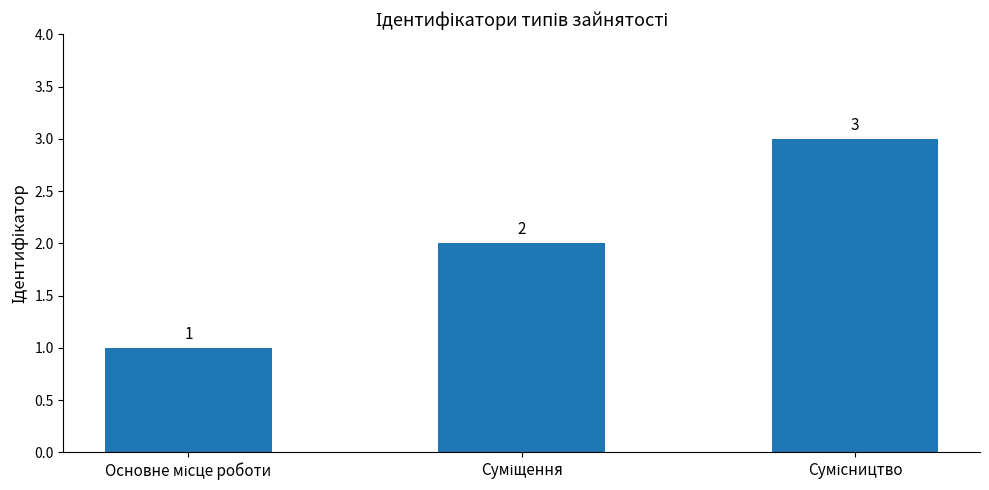

What is the value of the 3rd bar from the left?

3